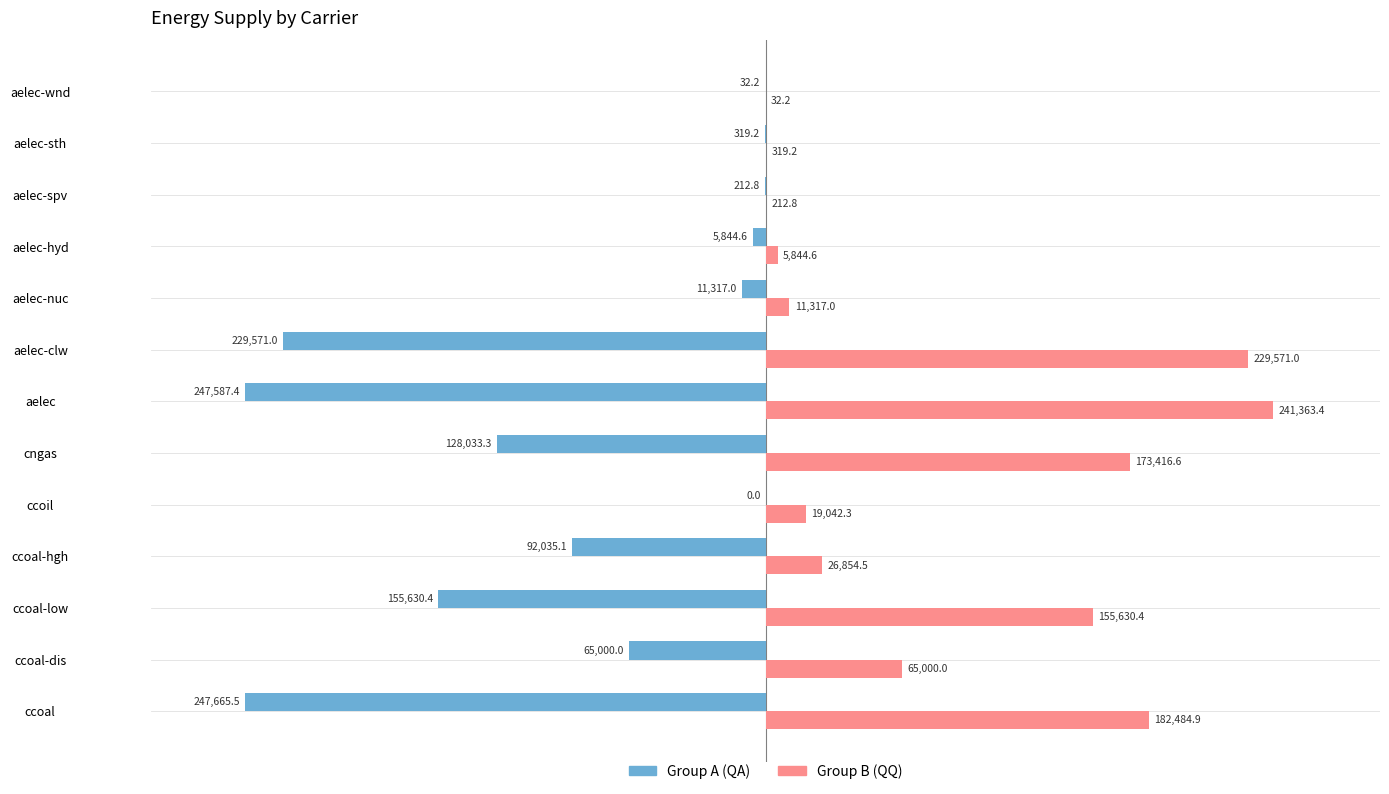

Which label corresponds to the largest value in the chart?

aelec